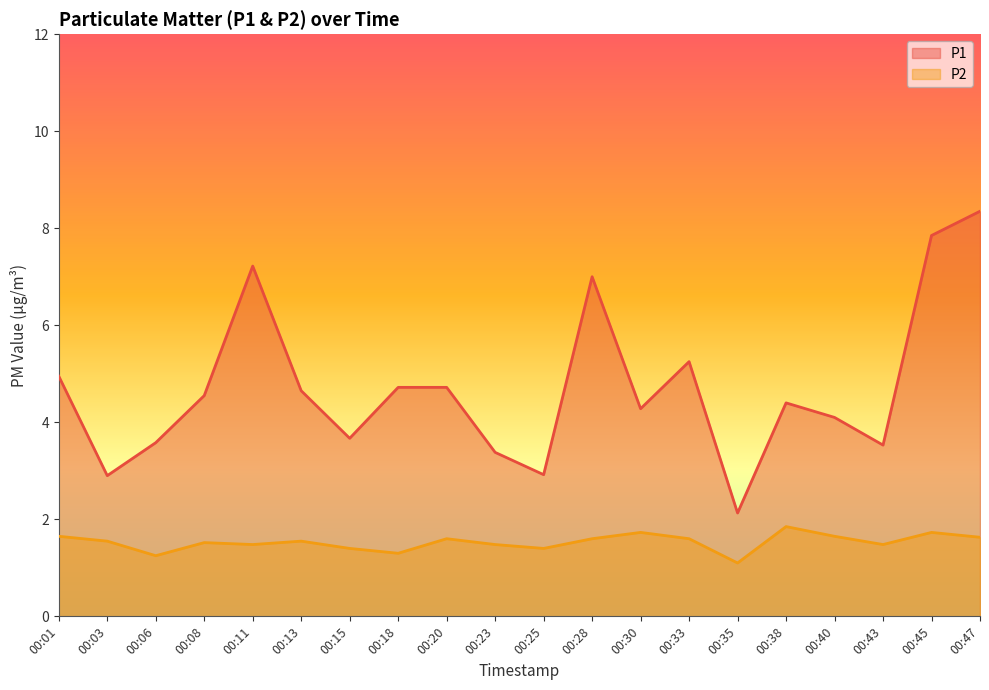

List the labels in order of P2 value, largest first.

00:38, 00:30, 00:45, 00:01, 00:40, 00:47, 00:20, 00:28, 00:33, 00:03, 00:13, 00:08, 00:11, 00:23, 00:43, 00:15, 00:25, 00:18, 00:06, 00:35